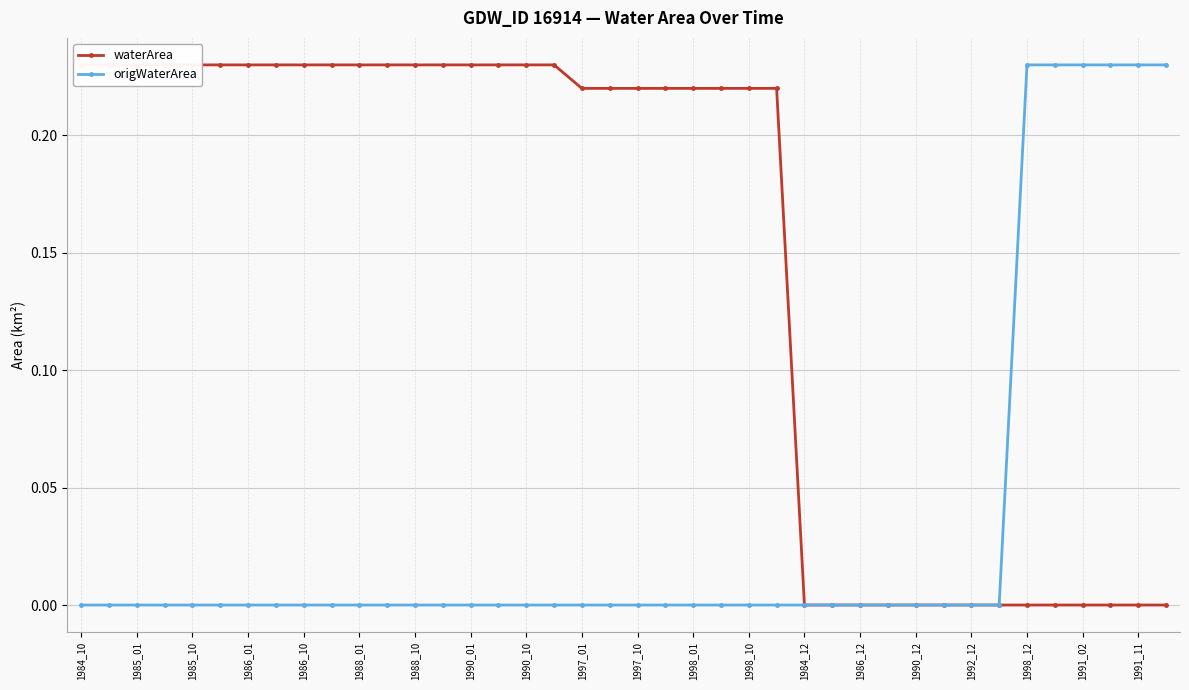

True or false: origWaterArea has a value of 0.1 at 1985_10.

False